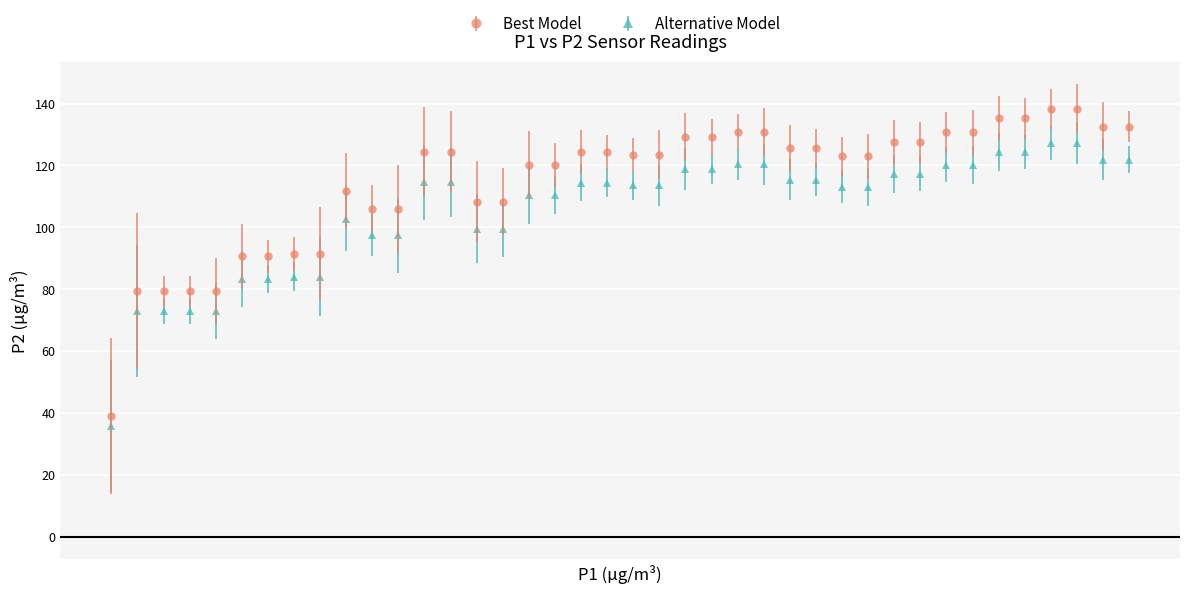

Which series has the largest total across all categories?

Best Model